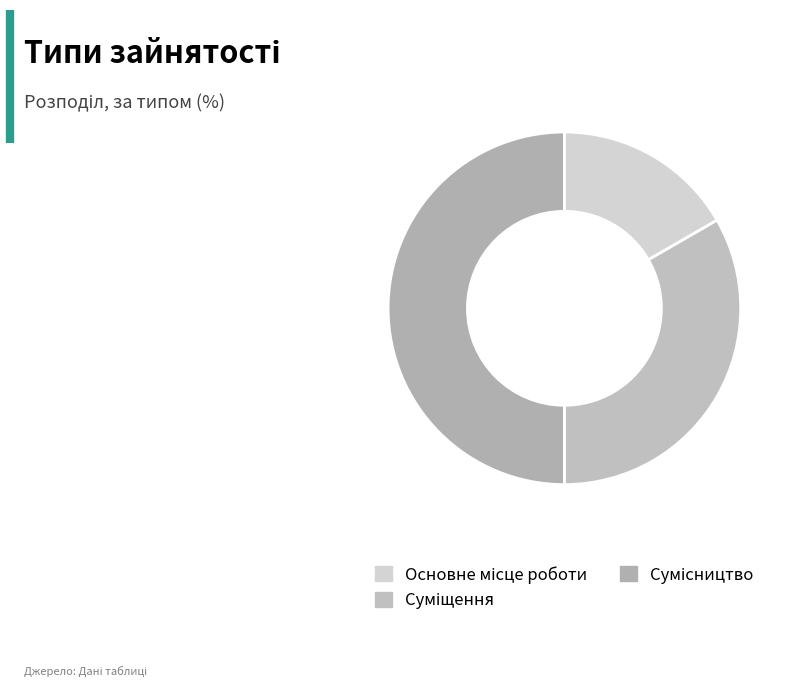

Count the number of slices in the pie.

3